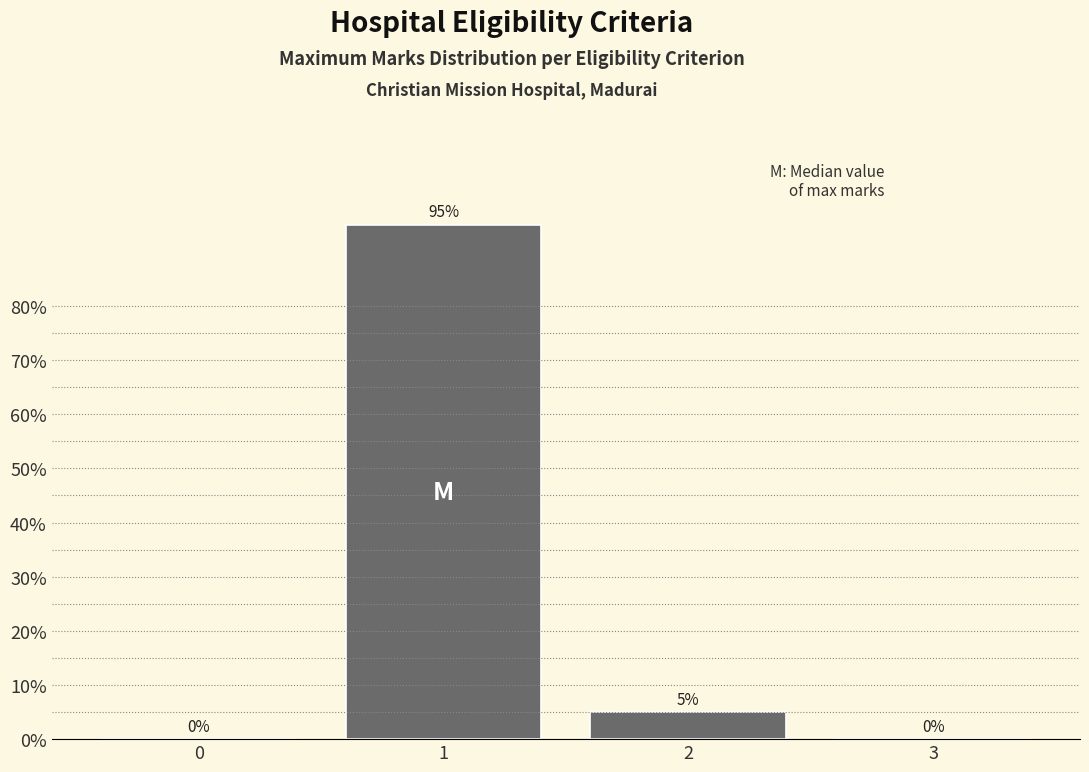

Reading left to right, transcribe all the data shown in this chart.

0=0	1=95	2=5	3=0